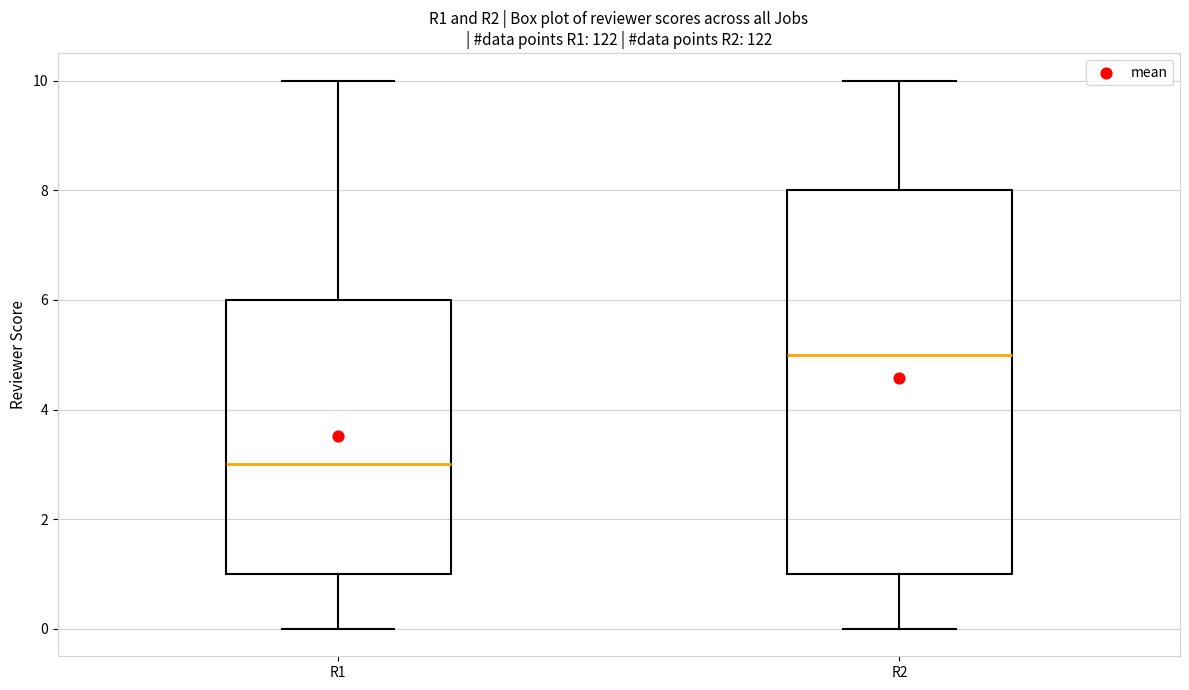

Reading left to right, transcribe this box plot: for each box, give where its median line is, the range the box spans, and where its two whiskers end, as read against the y-axis. The values are not printed on the chart, so give them approximately, as read against the axis.

R1: median 3, box 1 to 6, whiskers 0 to 10
R2: median 5, box 1 to 8, whiskers 0 to 10